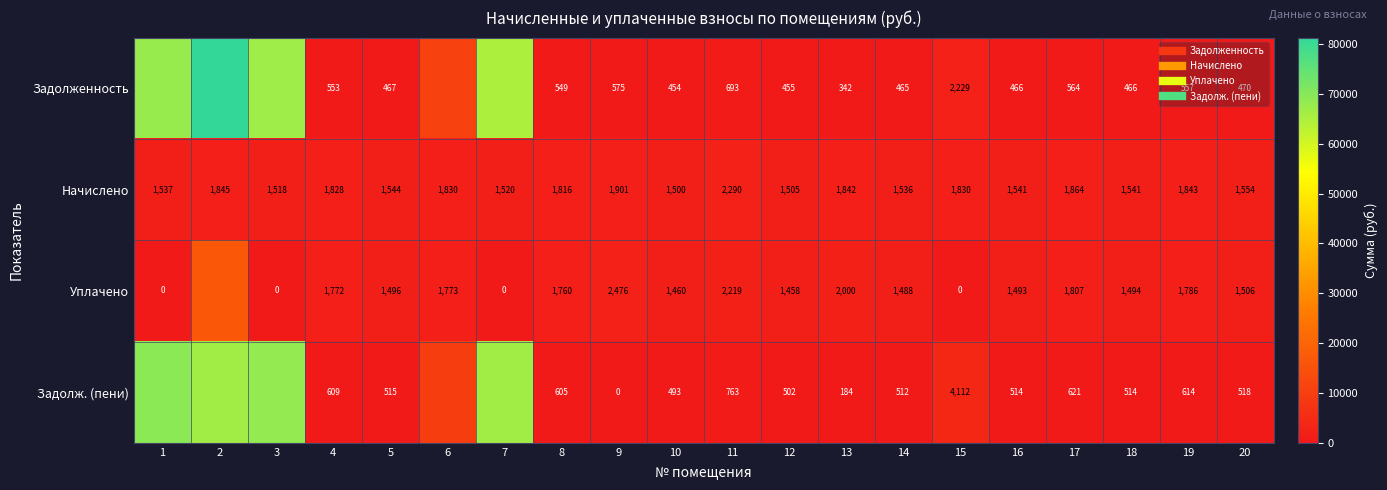

Which has a higher value, 20 or 12?

20